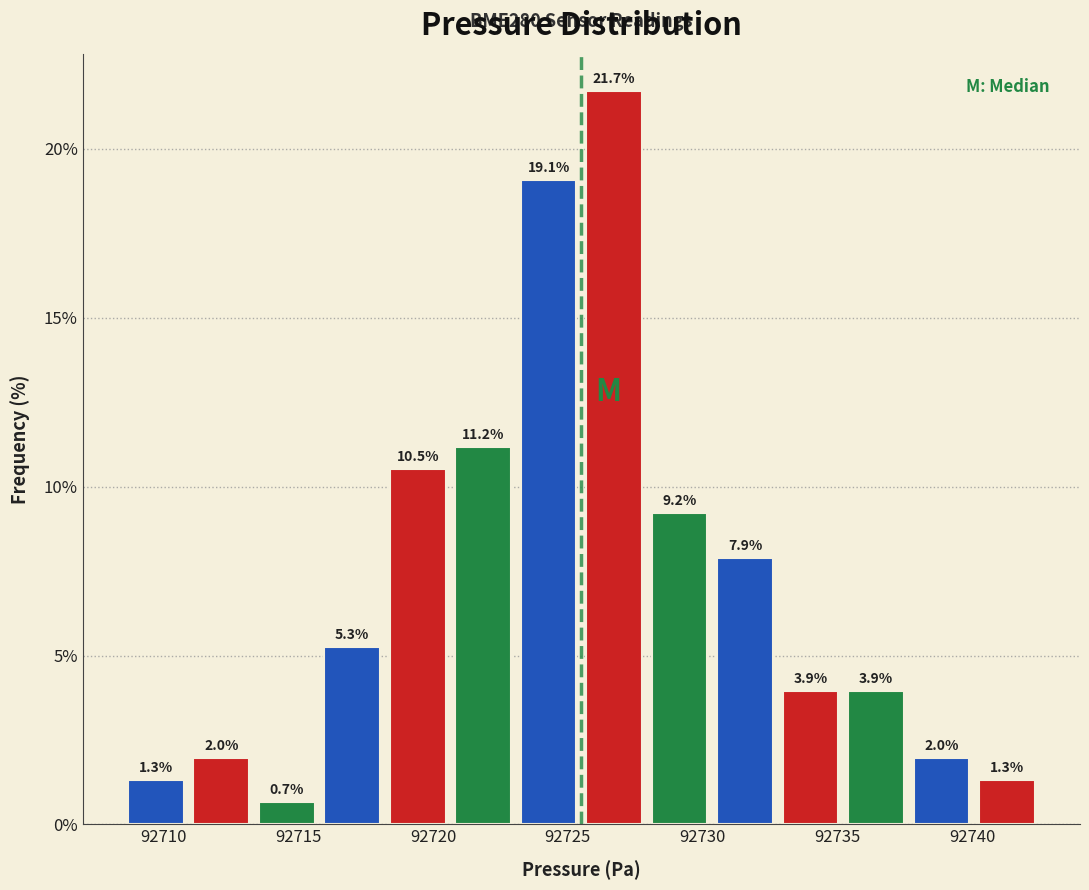

Reading left to right, list every bar in this chart as the range it spans on the x-axis followed by its height. The bar edges are not printed on the chart, so give them approximately, as read against the axis.

92708.5 to 92711.0: 1.3
92711.0 to 92713.5: 2.0
92713.5 to 92716.0: 0.7
92716.0 to 92718.0: 5.3
92718.0 to 92720.5: 10.5
92720.5 to 92723.0: 11.2
92723.0 to 92725.5: 19.1
92725.5 to 92728.0: 21.7
92728.0 to 92730.5: 9.2
92730.5 to 92733.0: 7.9
92733.0 to 92735.0: 3.9
92735.0 to 92737.5: 3.9
92737.5 to 92740.0: 2.0
92740.0 to 92742.5: 1.3